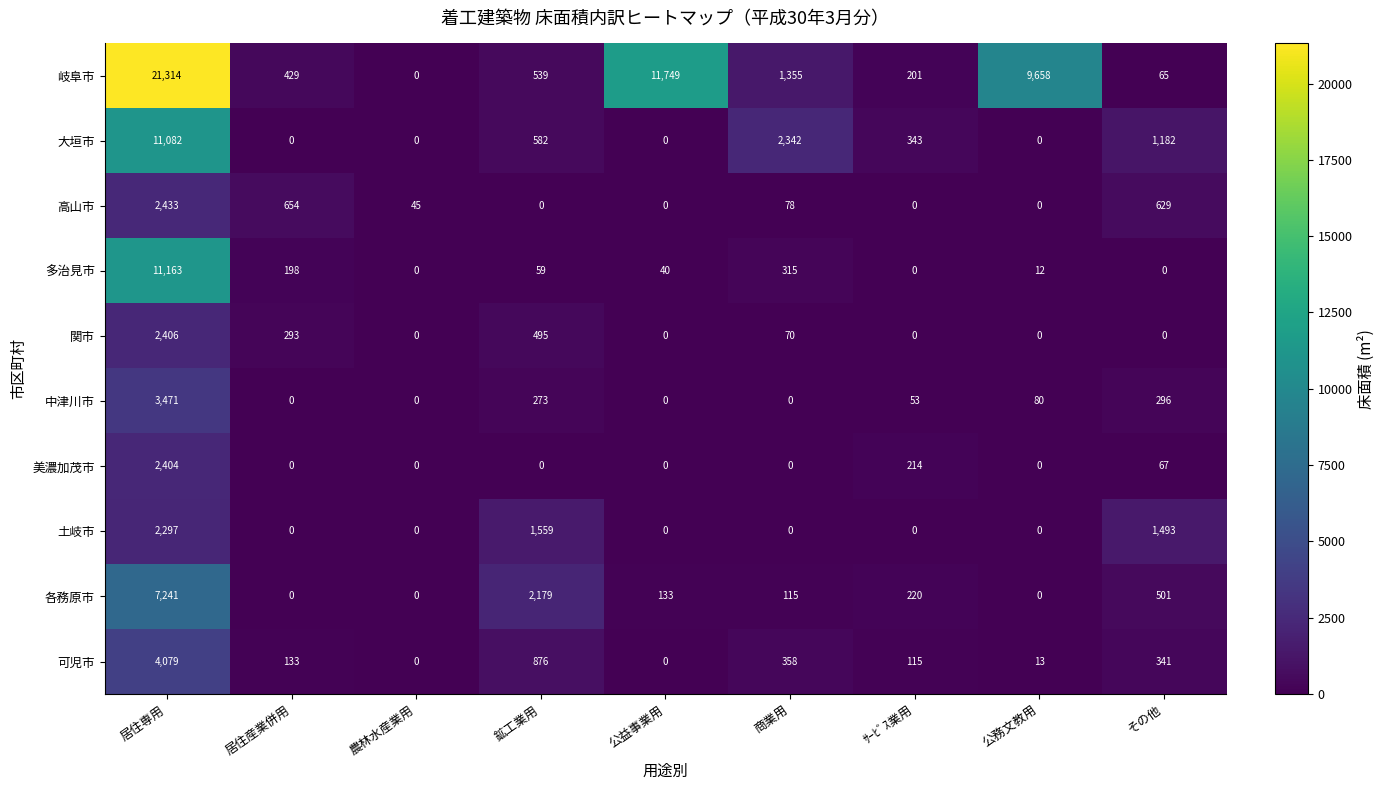

What is the difference between the highest and lowest values at 商業用?

2342